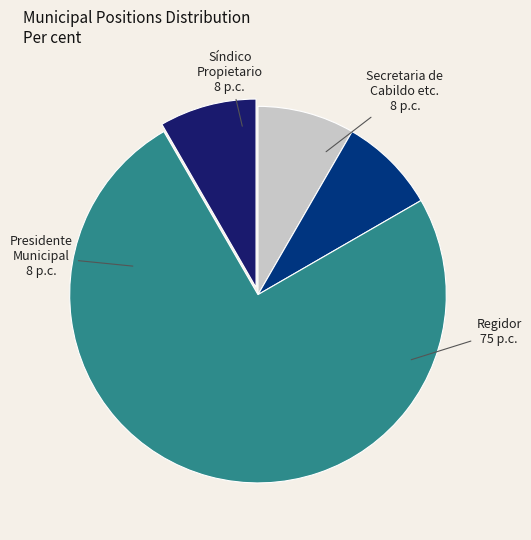

Does any single category account for the majority?

Yes